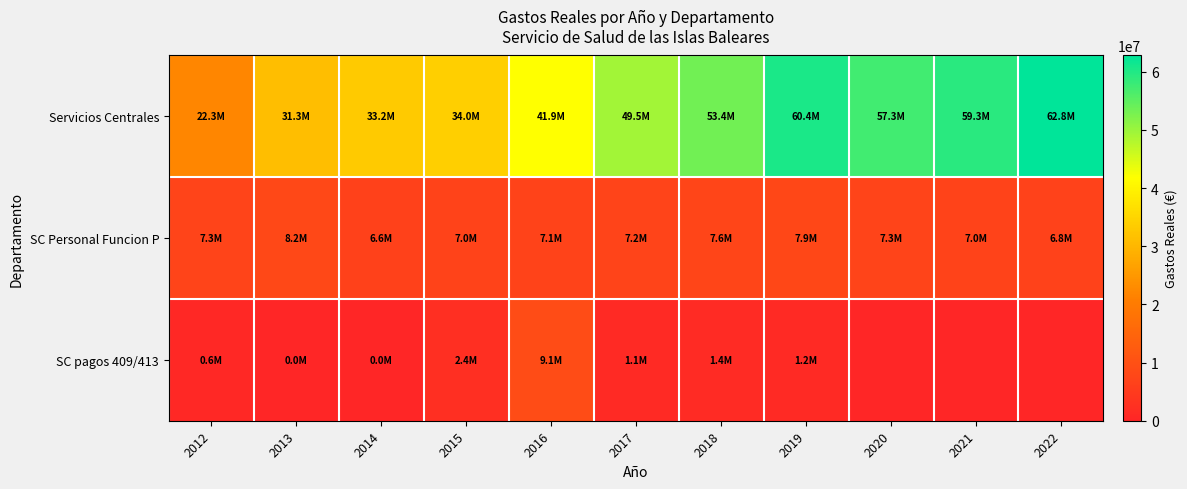

Reading right to left, list all the values displayed in this chart.

Servicios Centrales: 2022=62778584.5	2021=59321088.7	2020=57256071.9	2019=60425246.0	2018=53442018.8	2017=49511114.8	2016=41920712.4	2015=34036717.4	2014=33213078.5	2013=31317953.9	2012=22298603.4
SC Personal Funcion P: 2022=6780038.6	2021=6985134.5	2020=7285725.4	2019=7878358.1	2018=7559724.1	2017=7204252.9	2016=7082154.5	2015=6984391.9	2014=6596769.2	2013=8198129.9	2012=7321680.6
SC pagos 409/413: 2022=0.0	2021=0.0	2020=0.0	2019=1180041.6	2018=1387461.0	2017=1135392.1	2016=9064404.5	2015=2395303.2	2014=15643.6	2013=5552.2	2012=629971.7